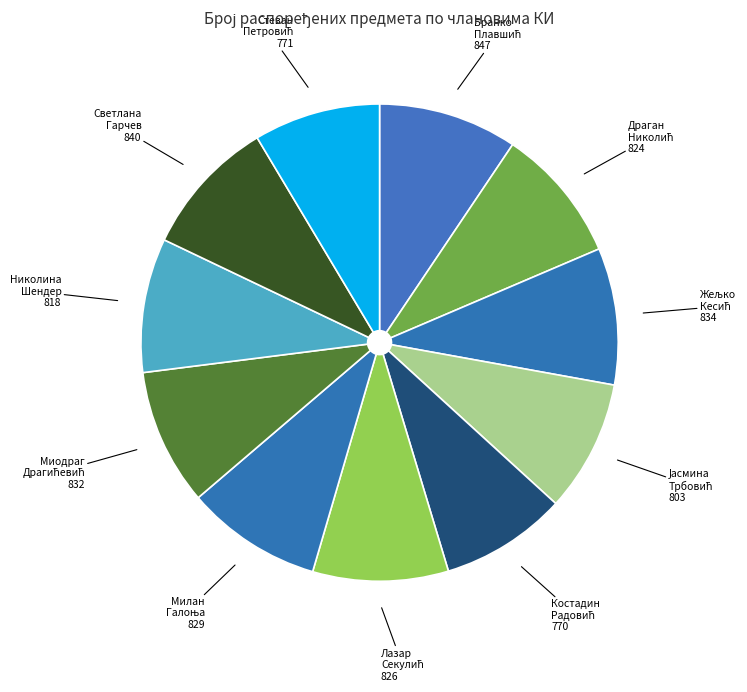

Which category has the smallest portion of the pie?

Костадин (Јованка) Радовић